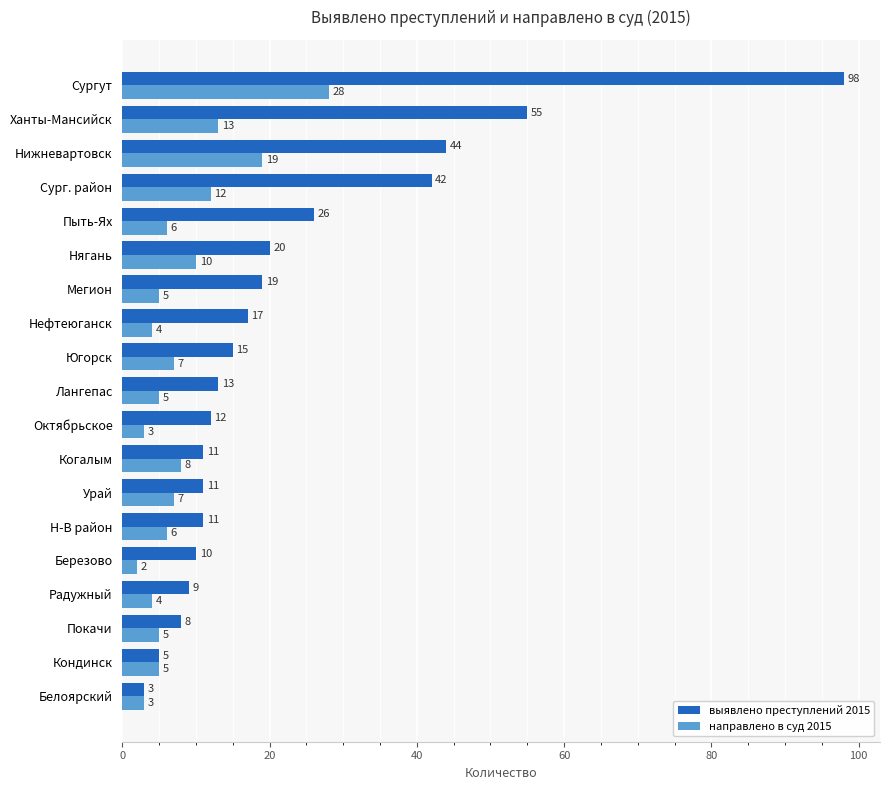

What is the spread (max minus min) of values at Нижневартовск?

25